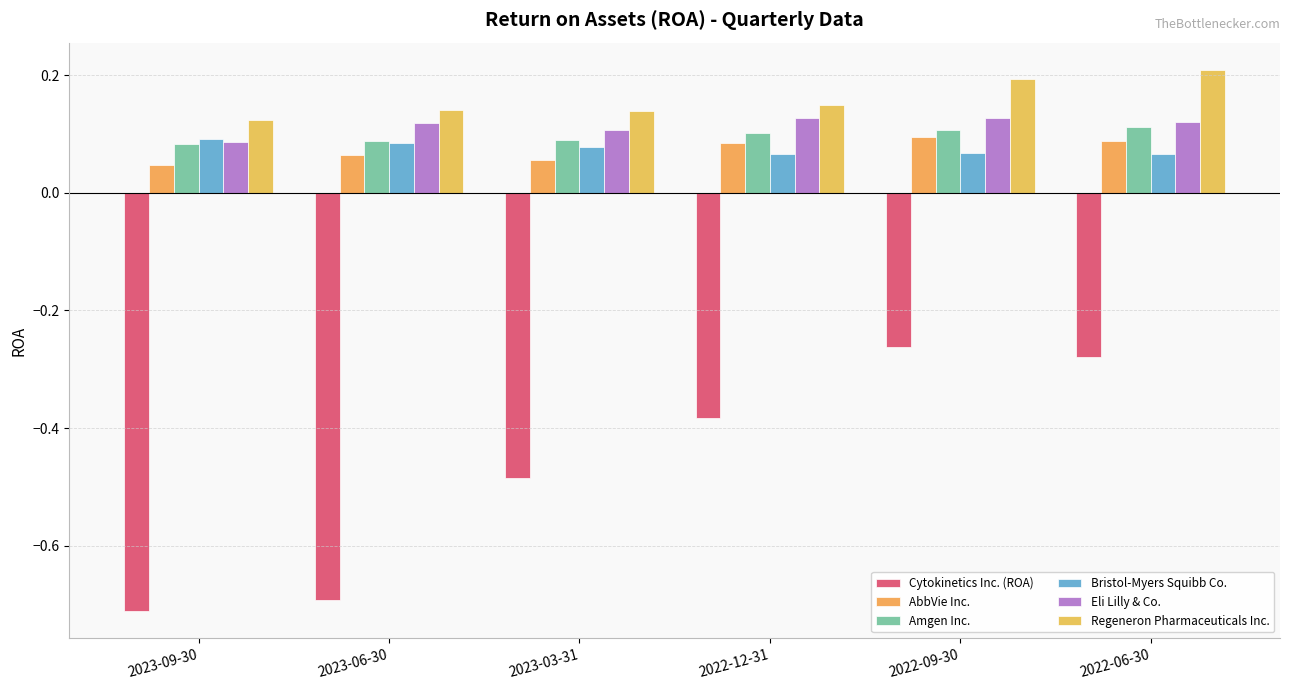

Count the number of data series in this chart.

6